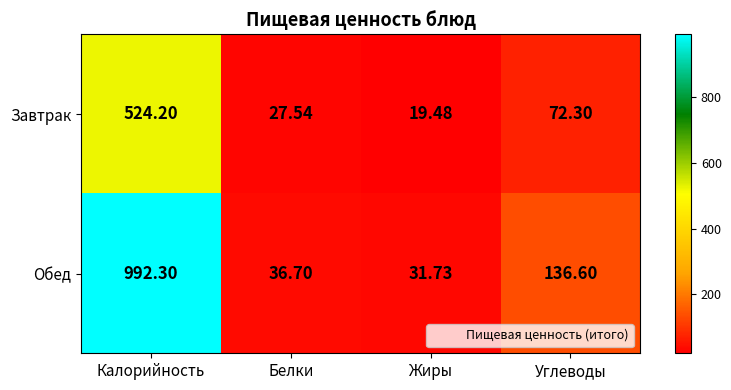

Count the number of categories in the chart.

4